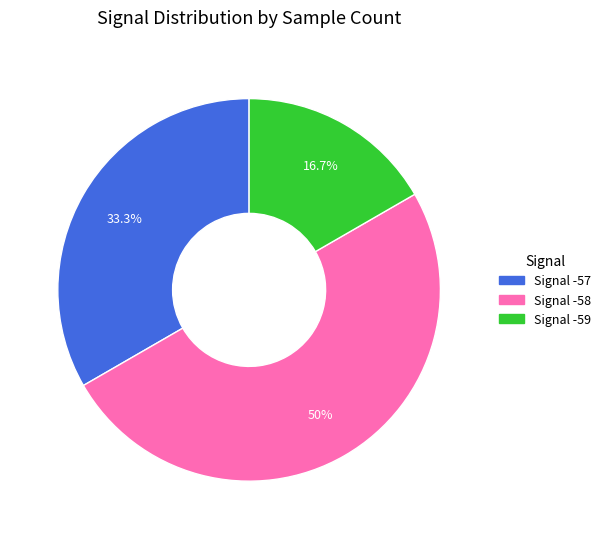

How many segments does this pie chart have?

3